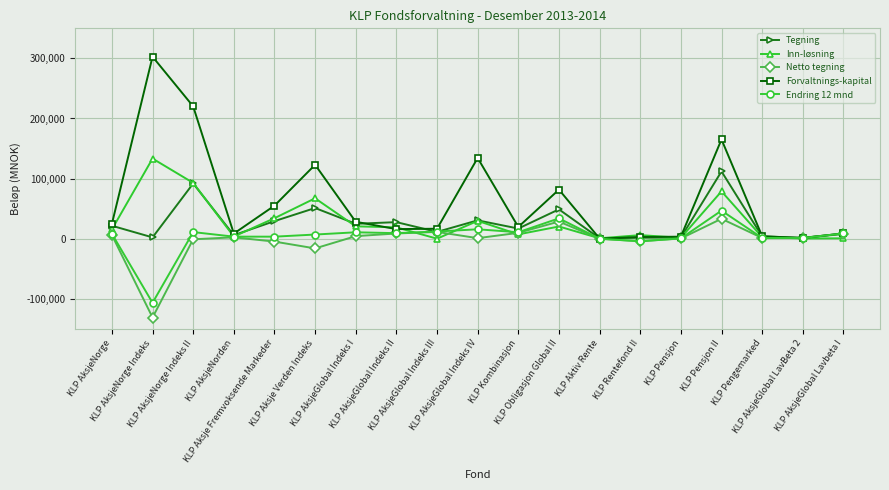

What is the label of the 3rd point from the left?

KLP AksjeNorge Indeks II